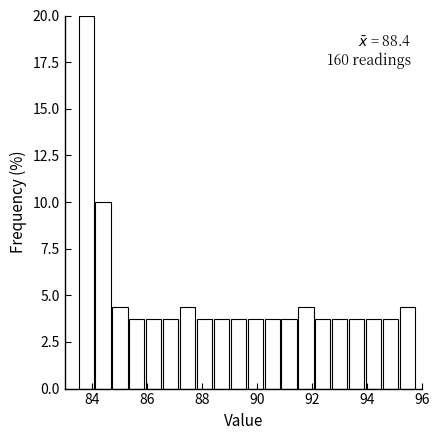

Around what value on the x-axis is the tallest bar? Give the approximate position of its centre, as read against the axis.

83.8